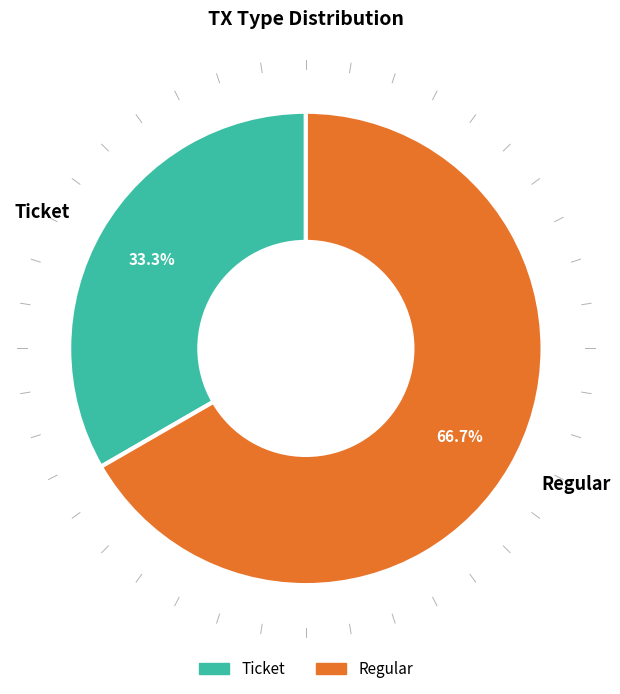

How many slices are in this pie chart?

2